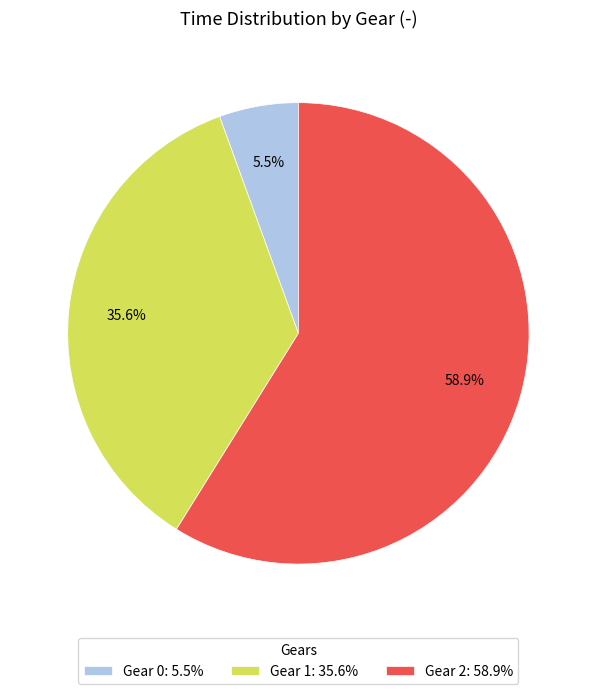

Count the number of slices in the pie.

3